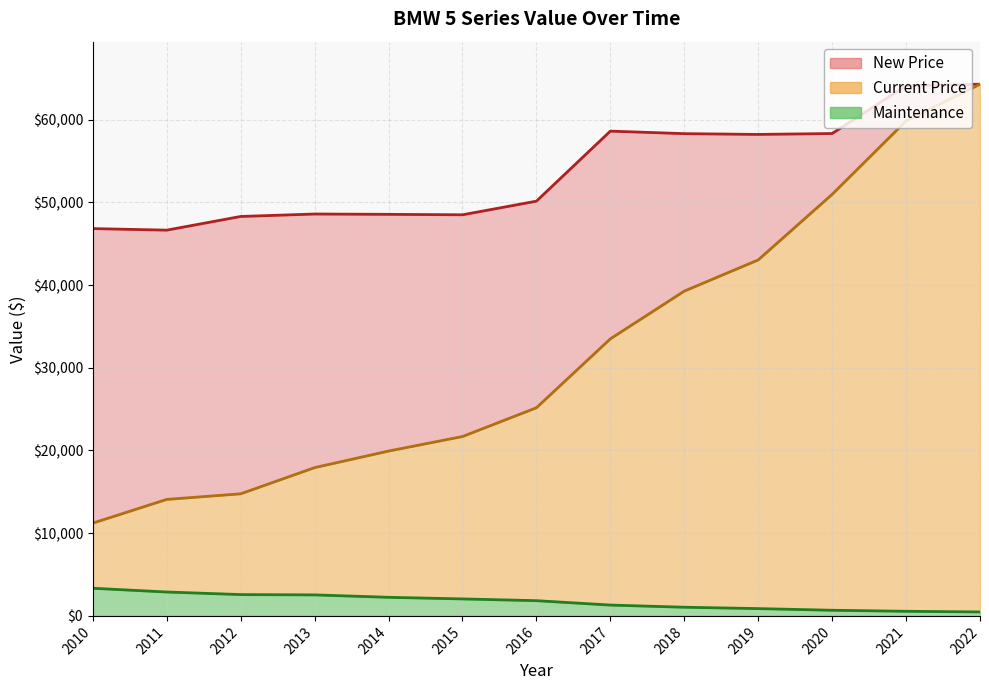

Read the New Price value at 2011, to the nearest 100.

46600